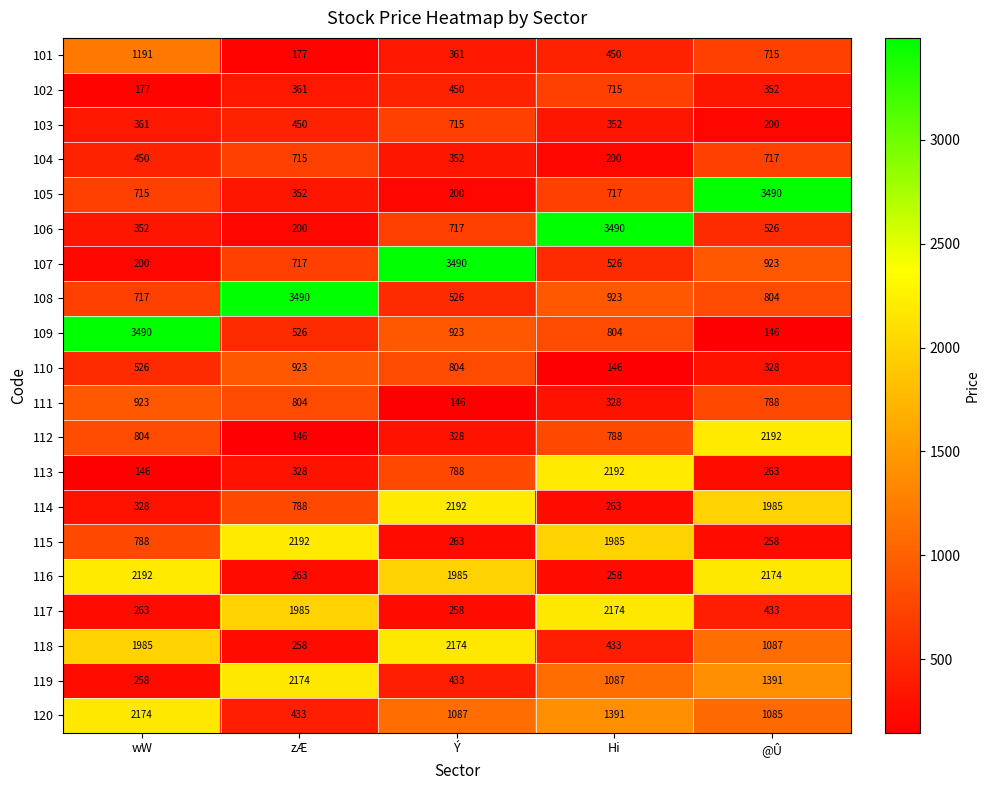

The value of 104 at @Û is 973. True or false?

False